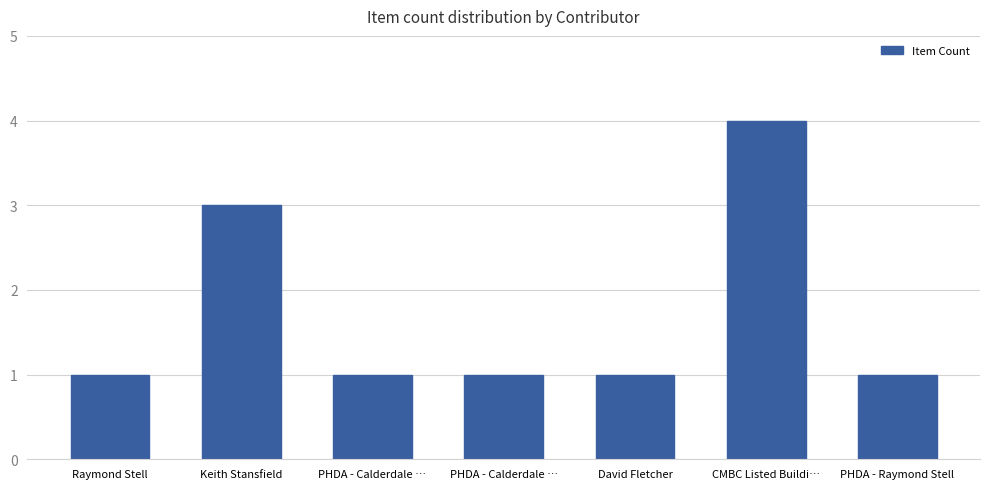

Where is the data nearest to the value 2?

Raymond Stell